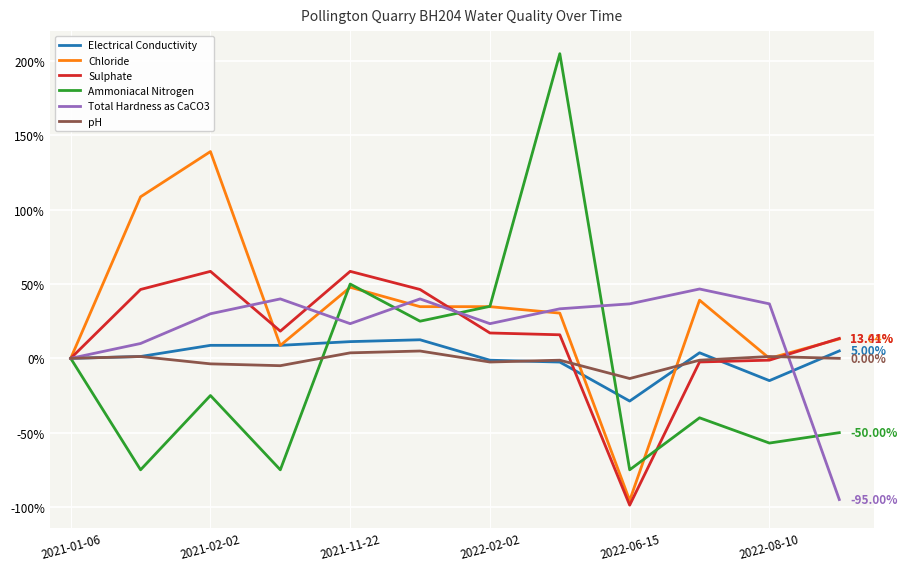

Which series has the largest range (max minus min)?

Ammoniacal Nitrogen